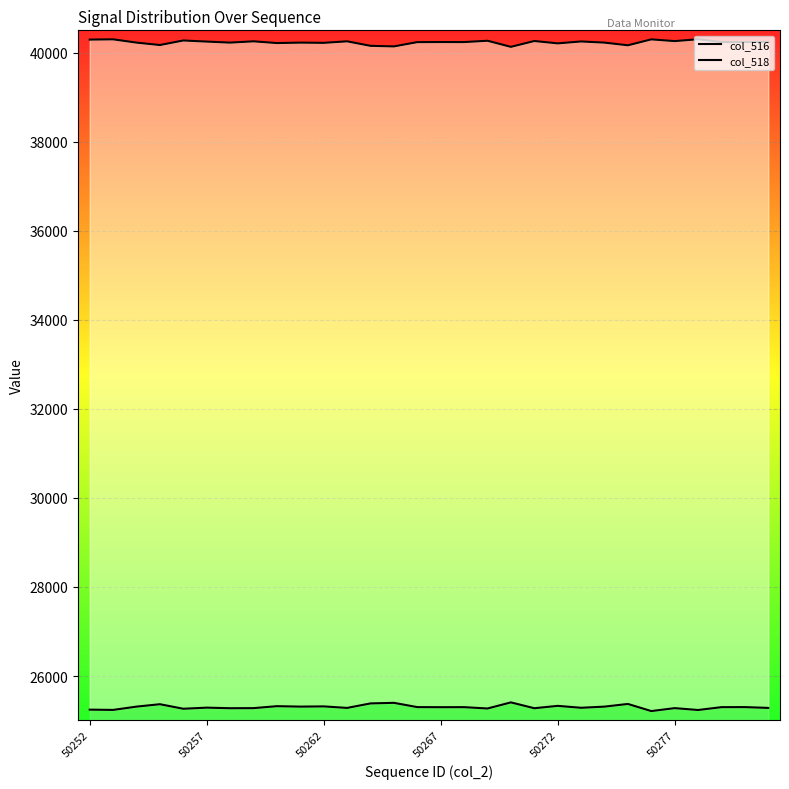

What position from the left is 7?

8